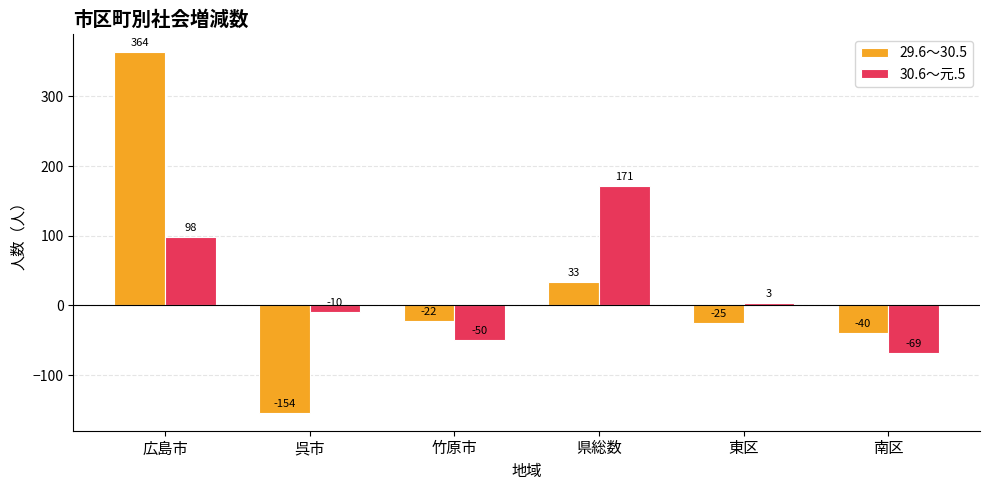

At which label does 30.6～元.5 first exceed 3?

広島市